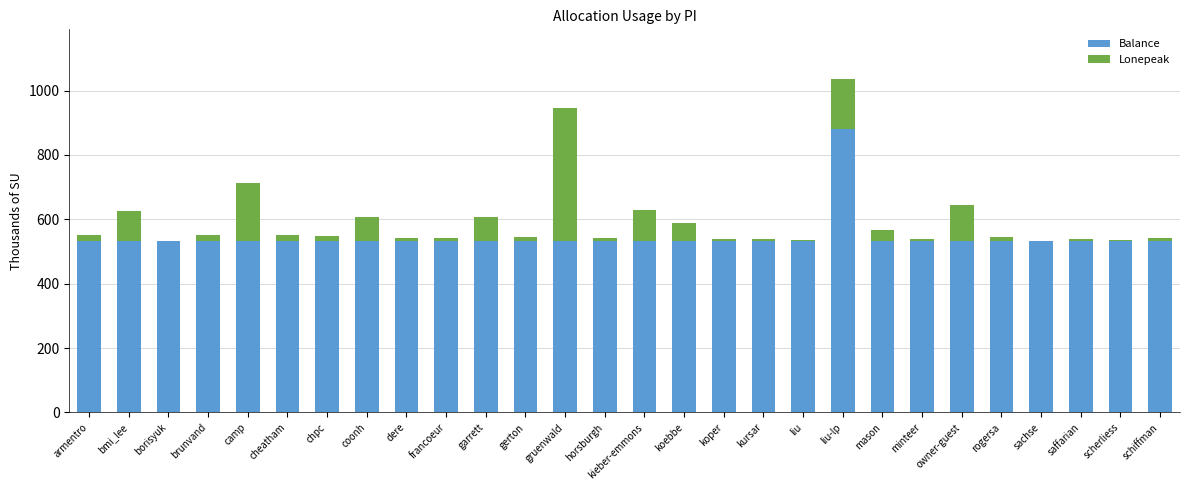

What is the sum of the Balance values at koper and kieber-emmons?

1068.1